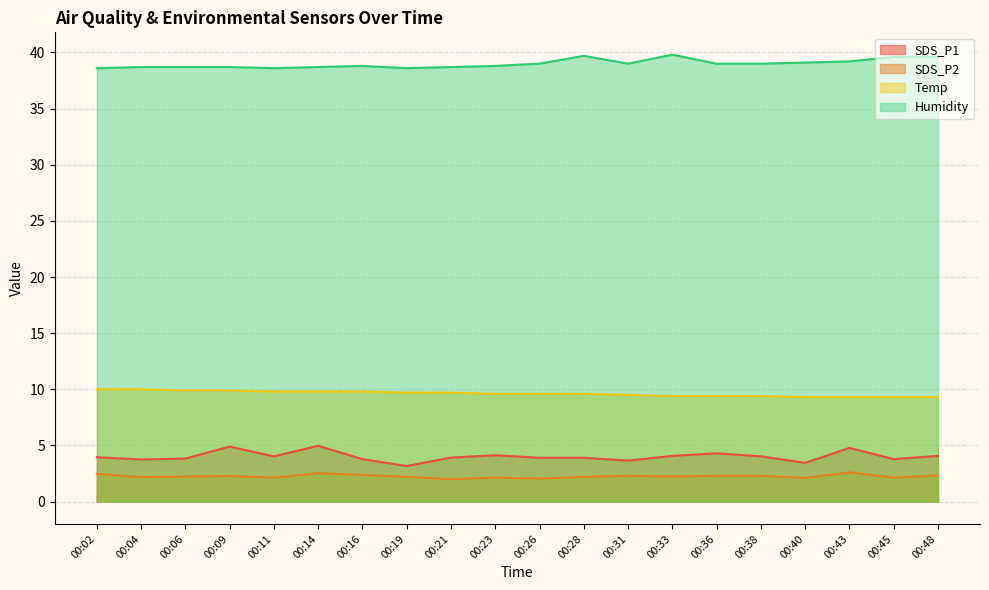

Where is SDS_P2 nearest to the value 2?

00:21